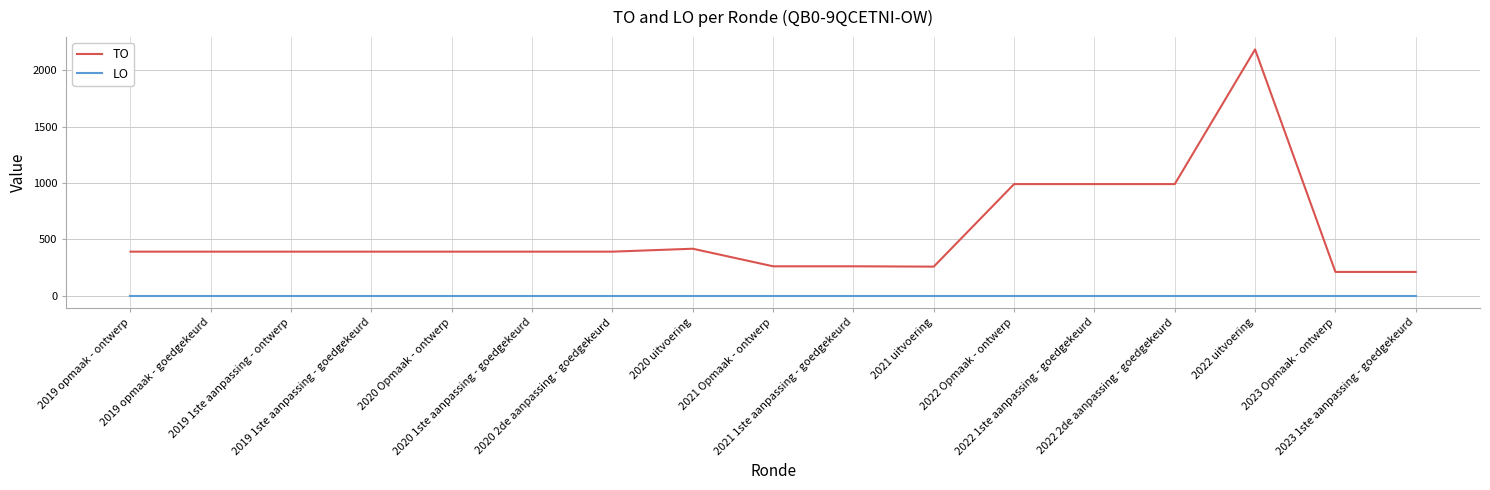

How many data points does each series have?

17